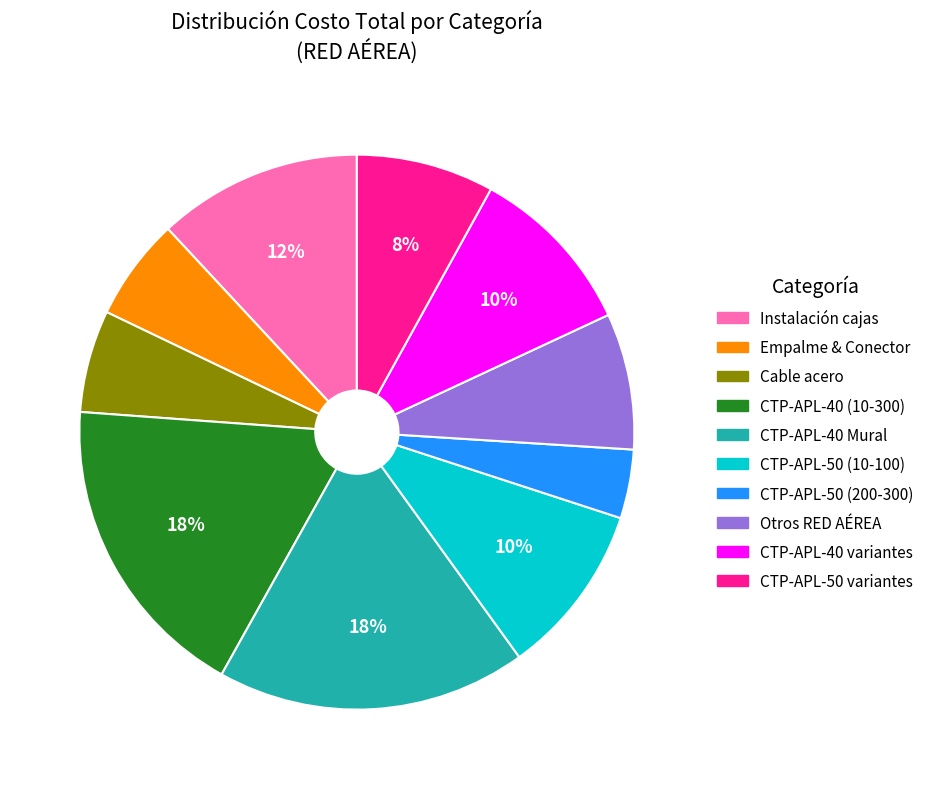

Is there any slice that represents more than half of the pie?

No